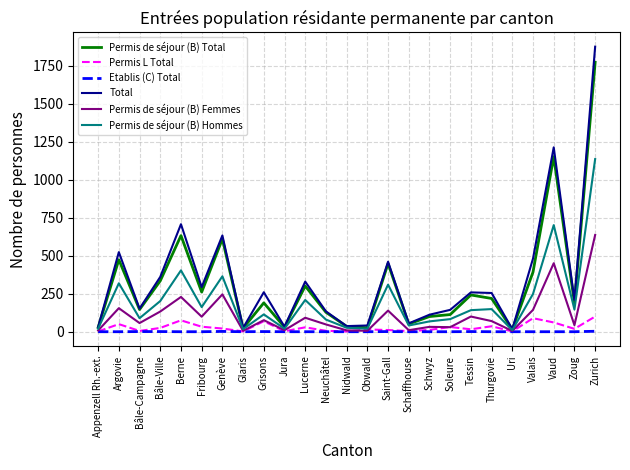

Rank the series by their maximum value, from lowest to highest.

Etablis (C) Total, Permis L Total, Permis de séjour (B) Femmes, Permis de séjour (B) Hommes, Permis de séjour (B) Total, Total